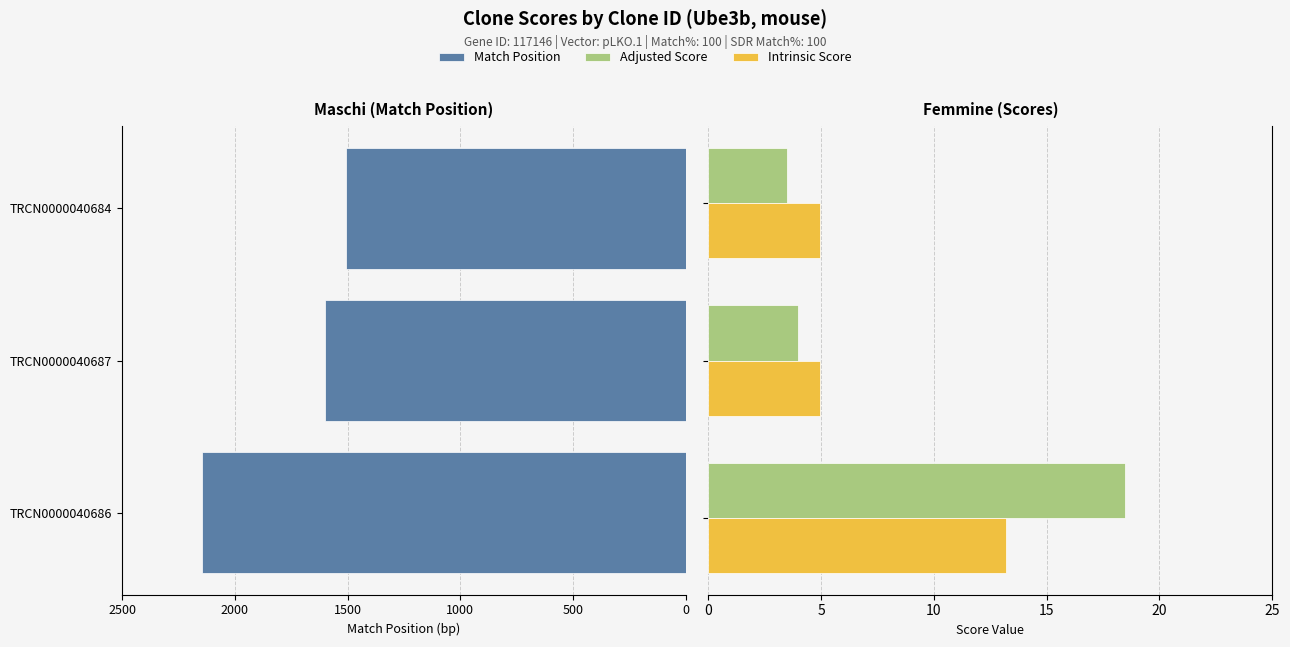

At how many categories does at least one series exceed -1023?

3